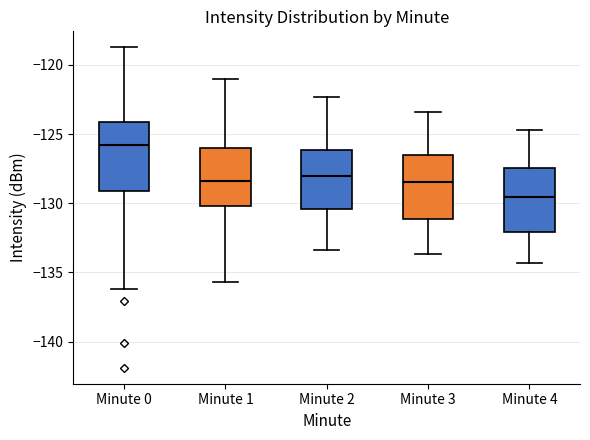

Where does the median line of the box for Minute 0 sit on the y-axis? The values are not printed on the chart, so give them approximately, as read against the axis.

-126.0